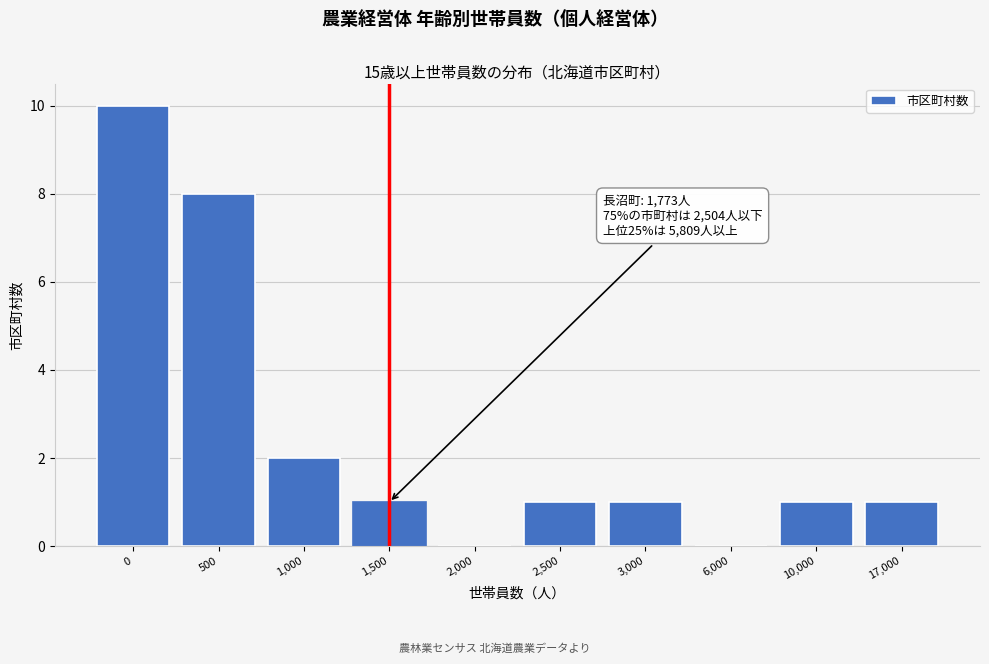

Reading right to left, list all the values displayed in this chart.

17,000=1	10,000=1	6,000=0	3,000=1	2,500=1	2,000=0	1,500=1	1,000=2	500=8	0=10